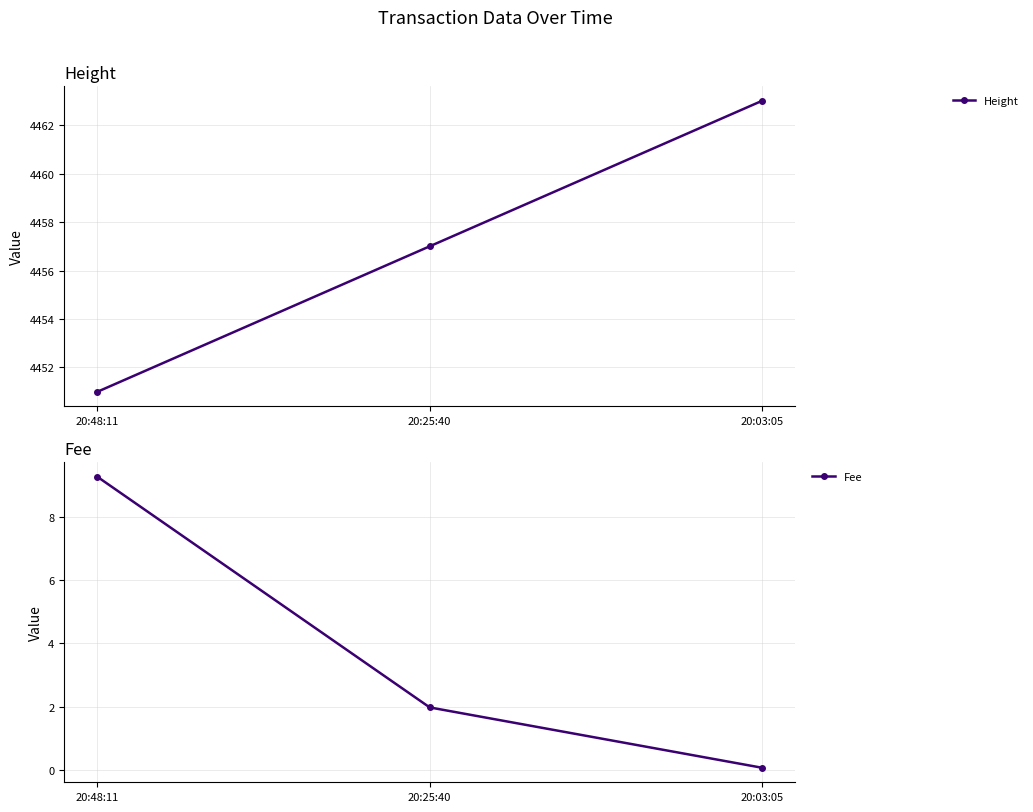

What position from the left is 20:03:05?

3